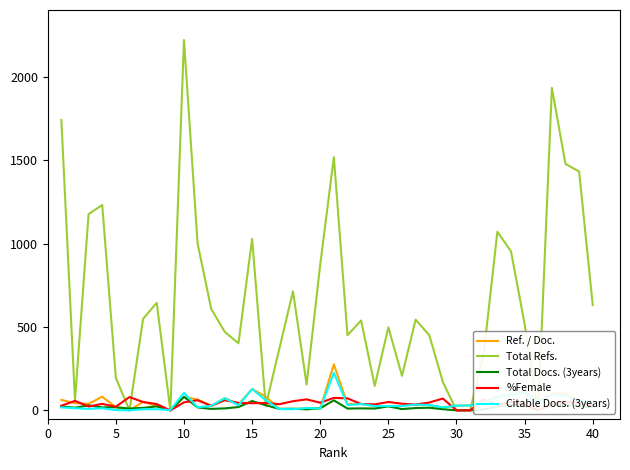

How many distinct data groups are displayed?

5